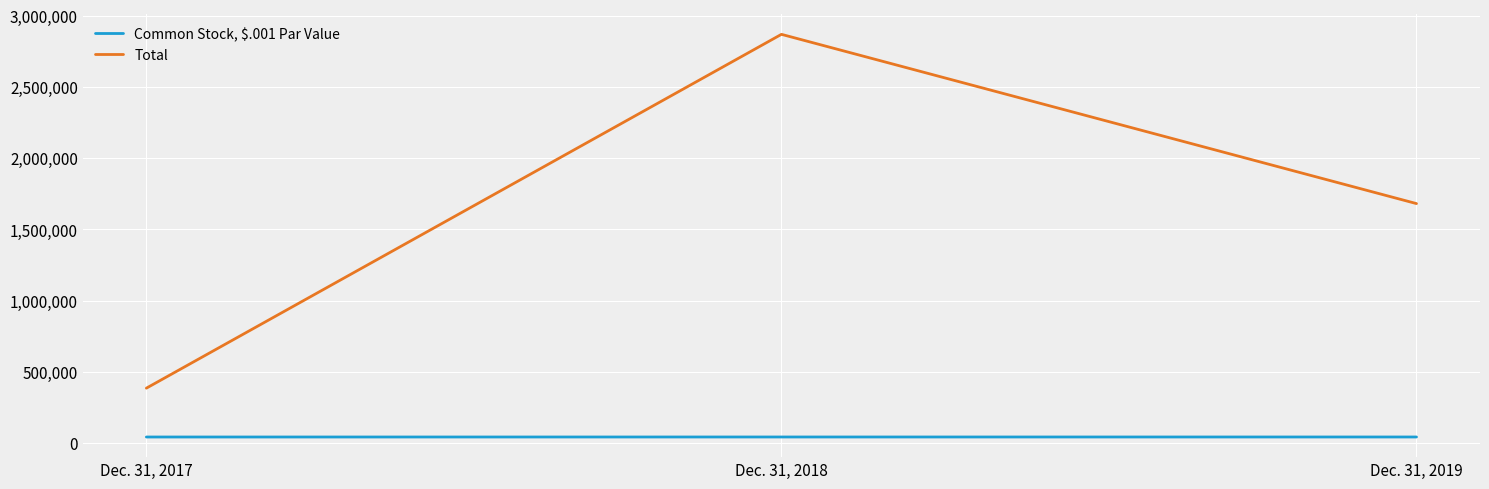

Rank the categories by Total value from lowest to highest.

Dec. 31, 2017, Dec. 31, 2019, Dec. 31, 2018